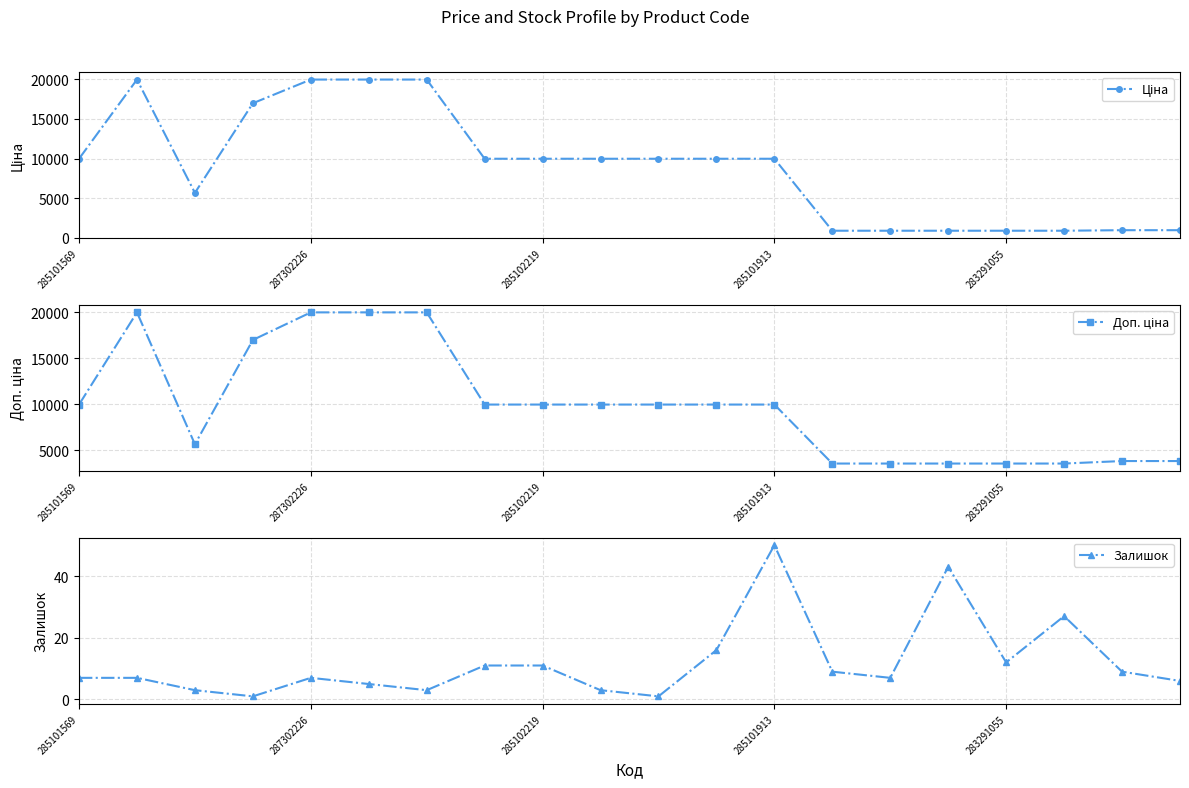

Rank the series by their maximum value, from highest to lowest.

Ціна, Доп. ціна, Залишок